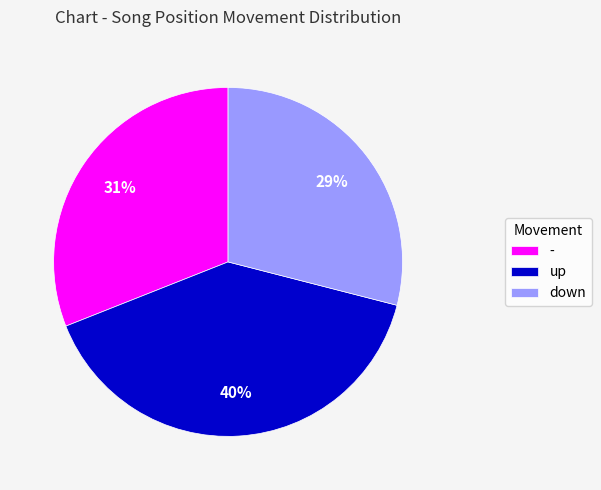

Is down the majority of the pie?

No